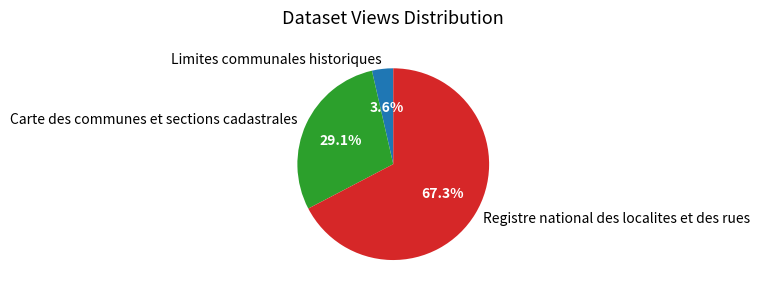

Rank the categories by value from lowest to highest.

Limites communales historiques, Carte des communes et sections cadastrales, Registre national des localites et des rues